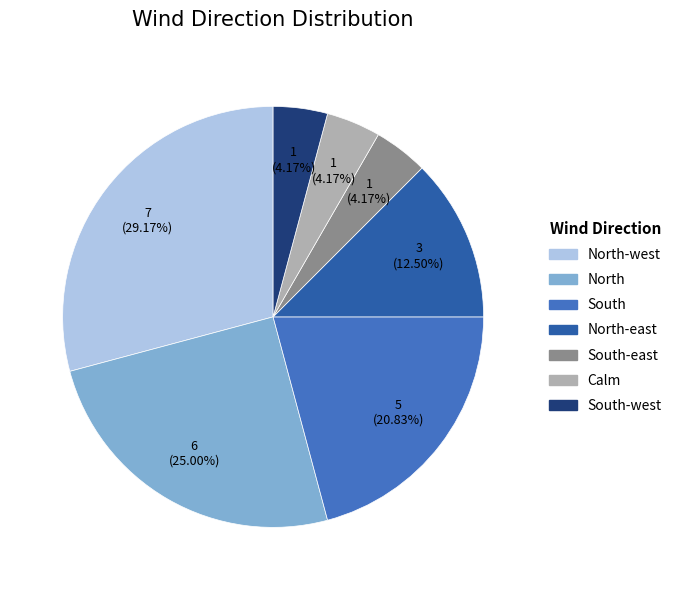

Is there any slice that represents more than half of the pie?

No